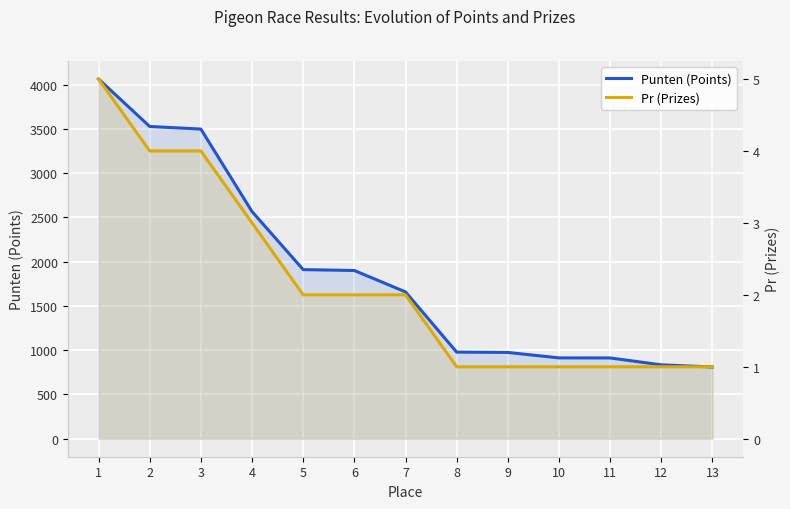

List the series in order of their overall mean, lowest first.

Pr (Prizes), Punten (Points)